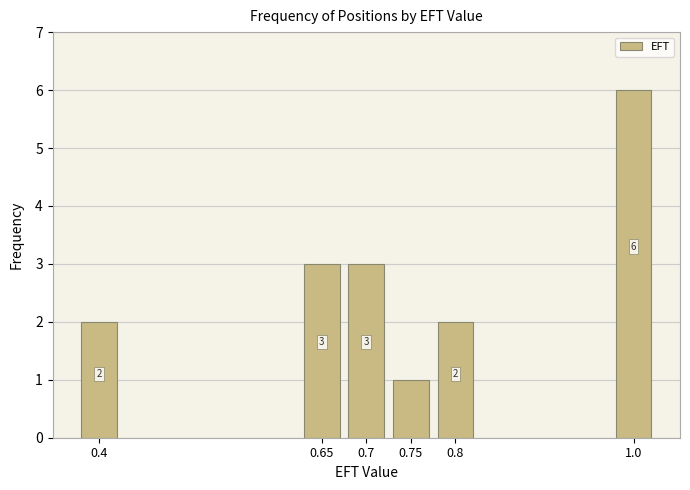

Is it true that the value at 0.75 is 1?

True